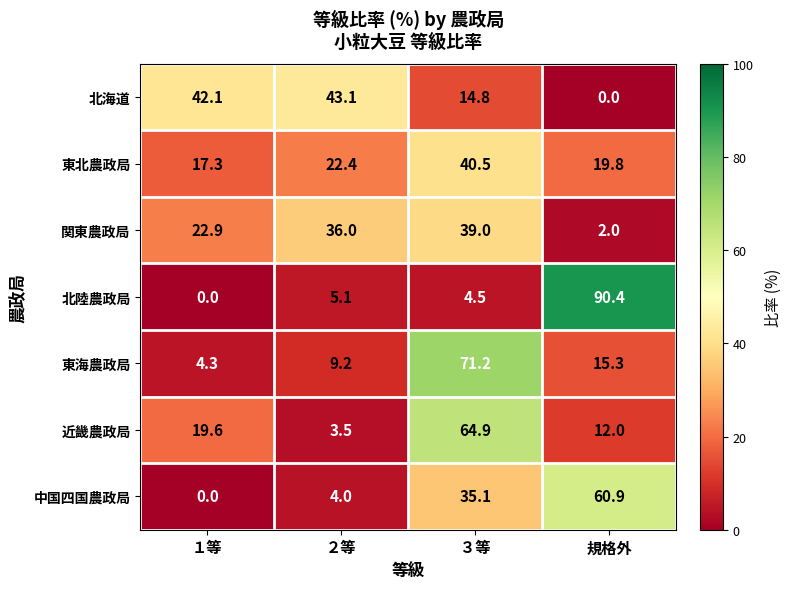

How many values in the 中国四国農政局 series are below 35?

2